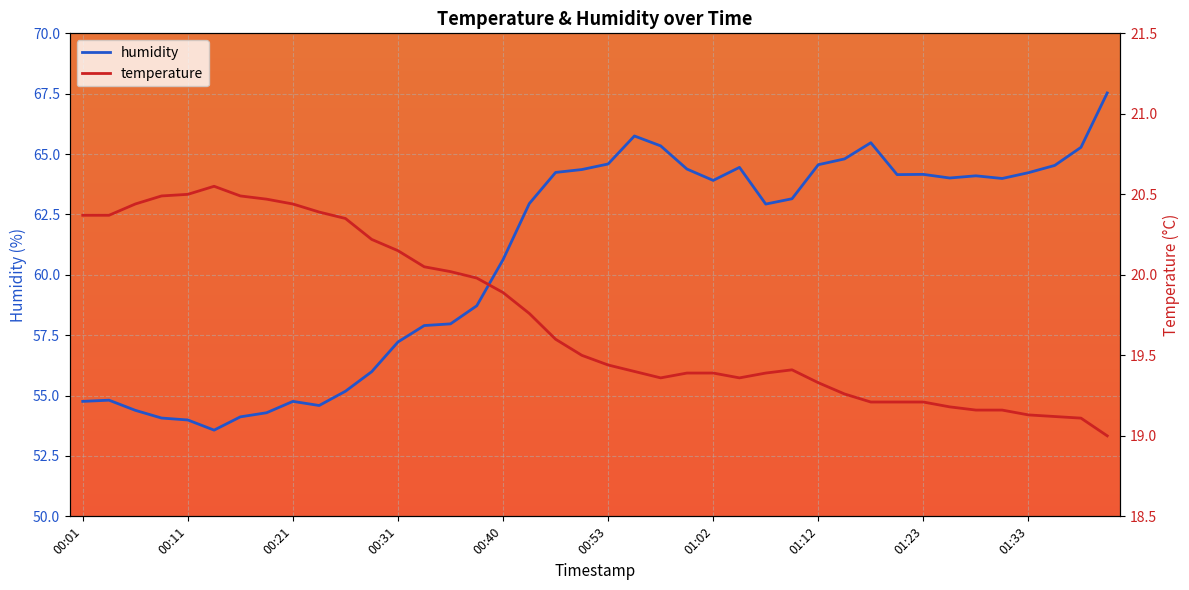

What is the difference between the maximum and minimum values in the humidity series?

14.0